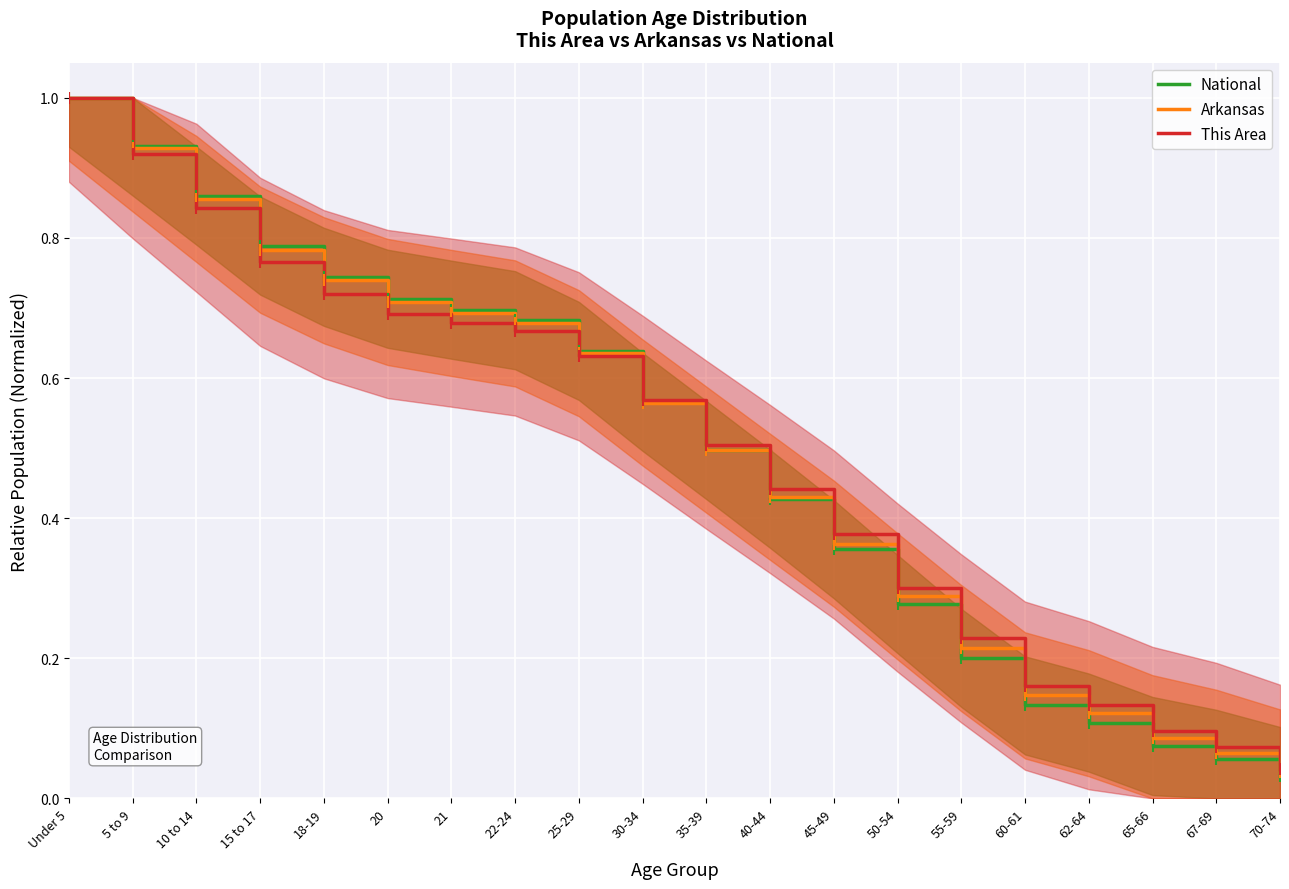

True or false: This Area has more than 0 points higher than both neighbors.

False